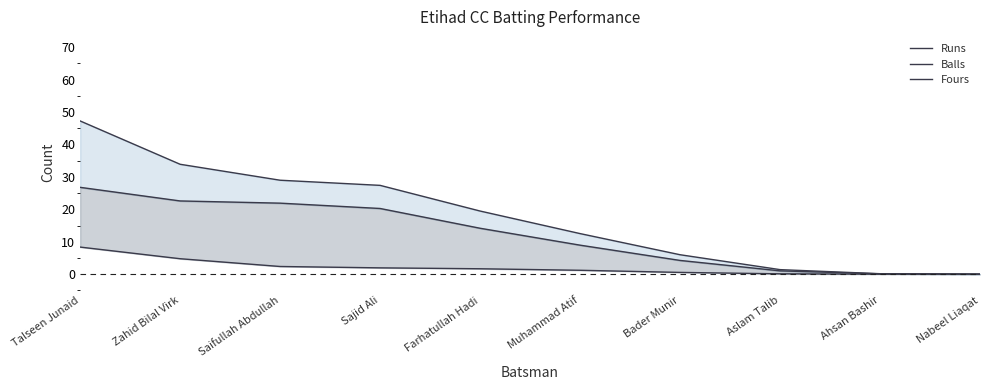

Rank the series by their maximum value, from lowest to highest.

Fours, Balls, Runs